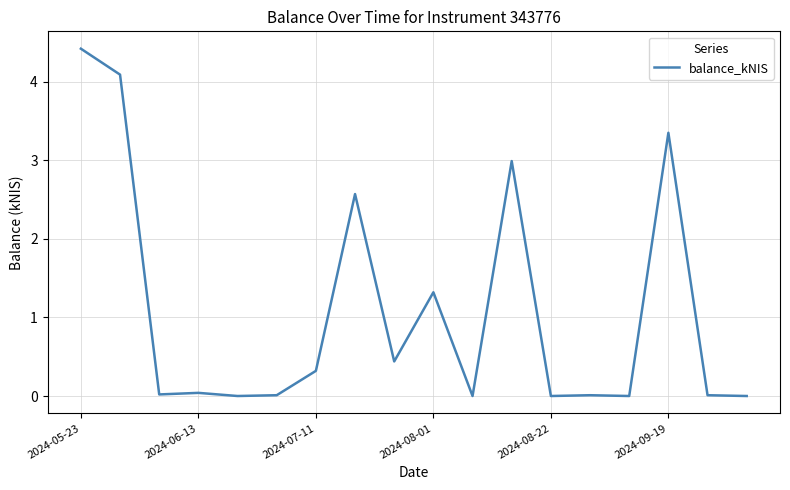

What is the greatest value displayed?

4.4